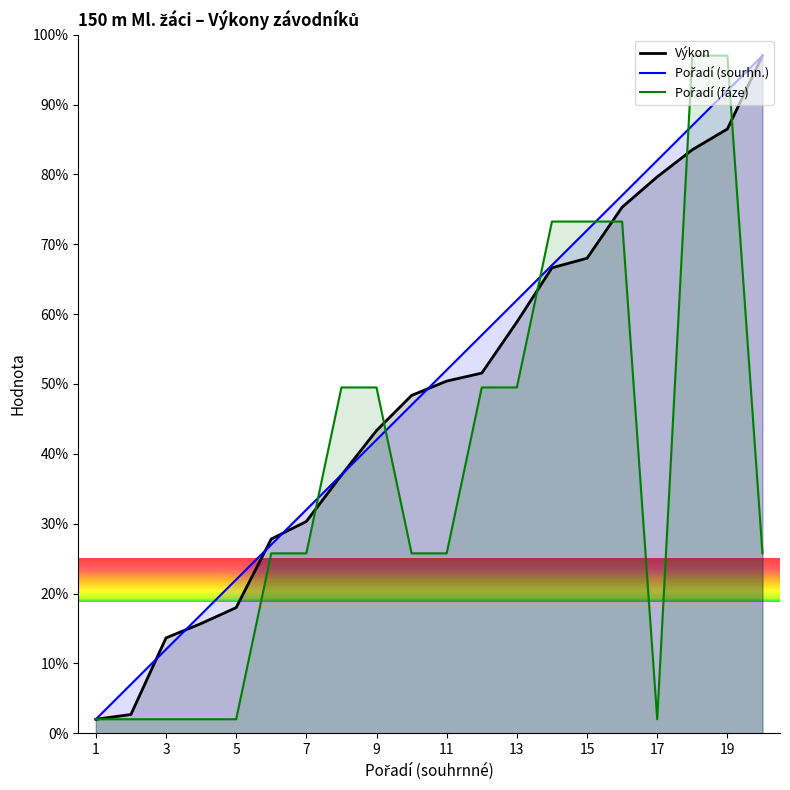

Where do Výkon and Pořadí (sourhn.) first cross each other?

2 and 3